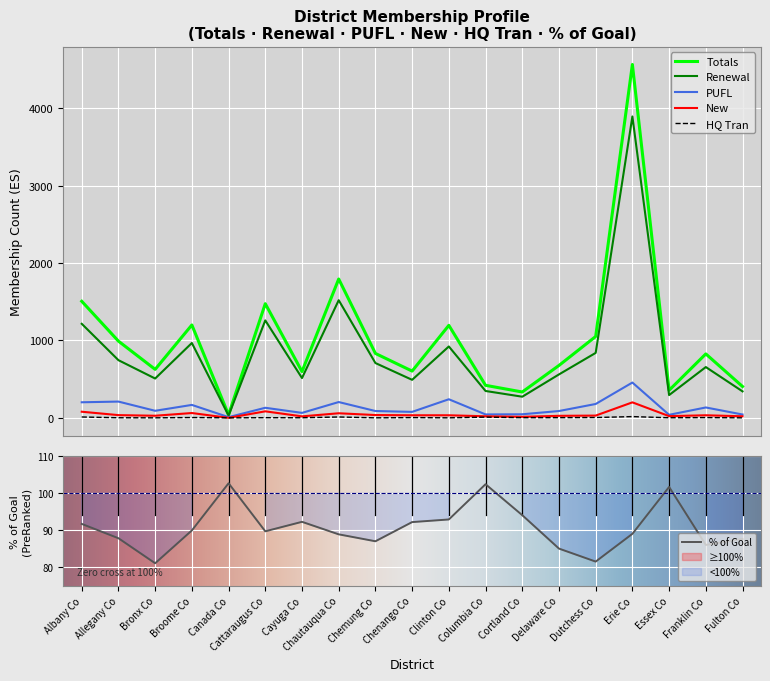

Which has a higher value, Canada Co or Delaware Co?

Delaware Co